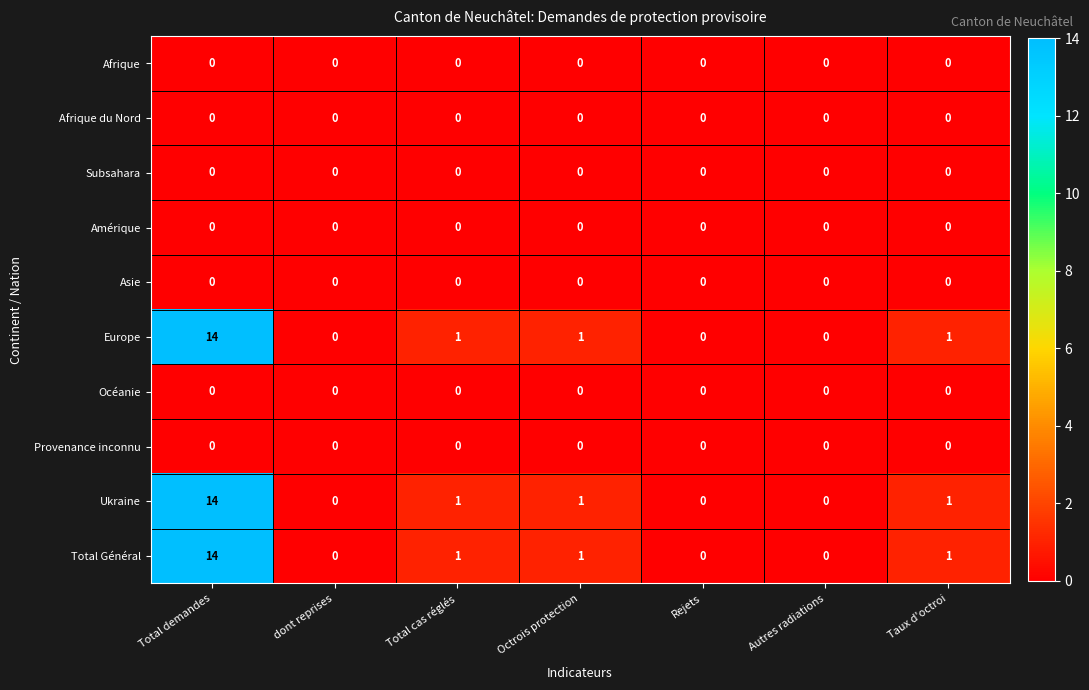

What is the sum of all Europe values?

17